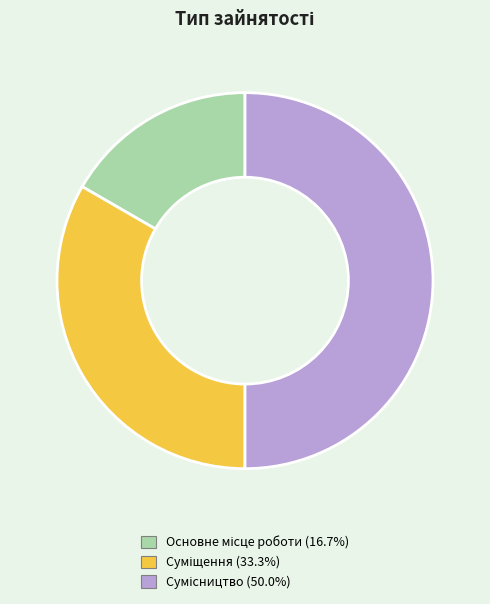

What is the largest slice in the pie chart?

Сумісництво